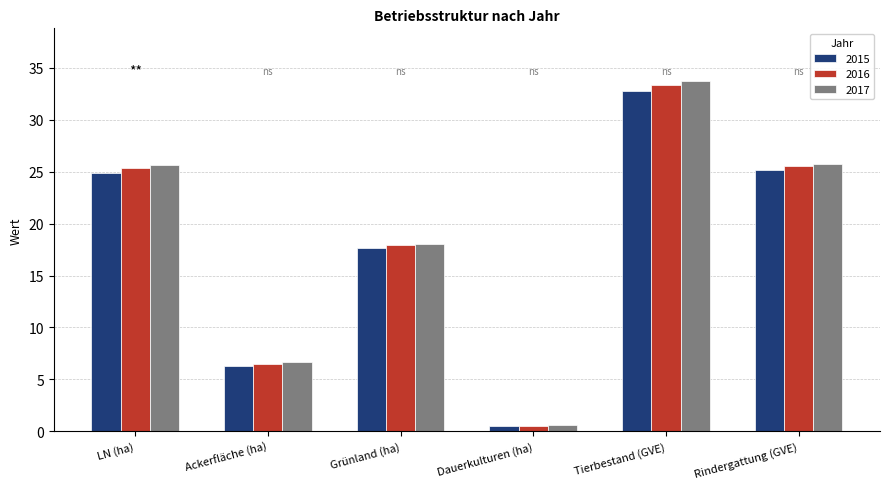

Between Dauerkulturen (ha) and Rindergattung (GVE), which series saw the biggest shift?

2017